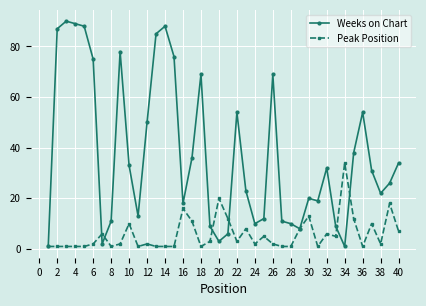

List the series in order of their peak value, lowest first.

Peak Position, Weeks on Chart